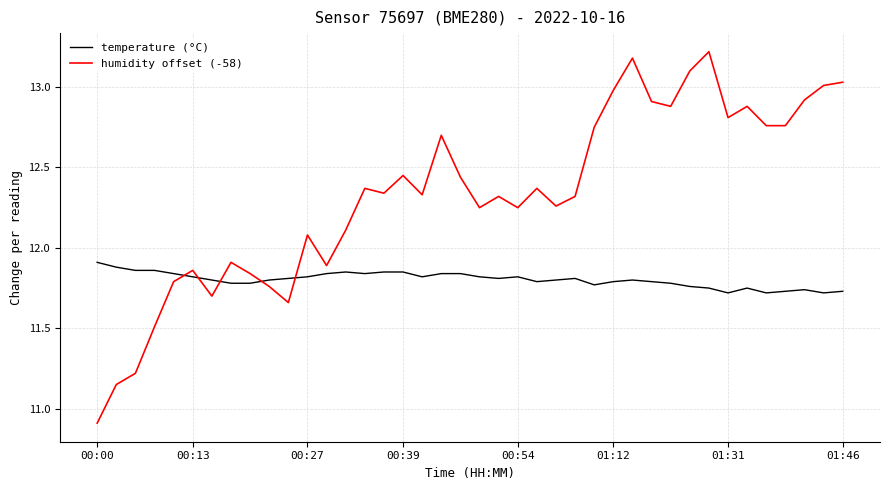

Which series has the largest total across all categories?

humidity offset (-58)